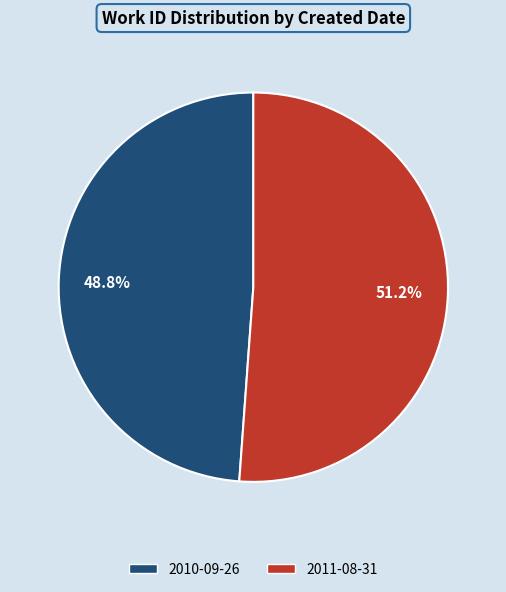

True or false: 2011-08-31 accounts for 51% of the total.

True